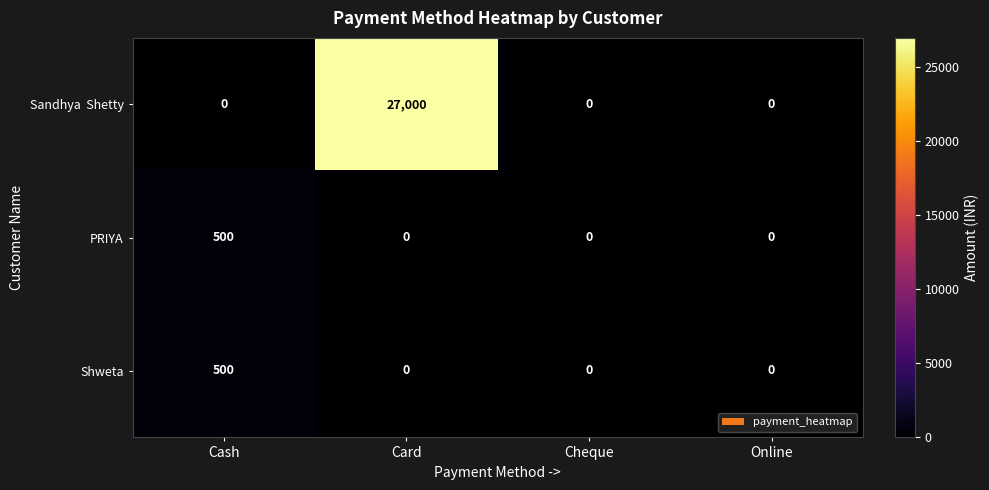

At which label does Shweta reach its peak?

Cash